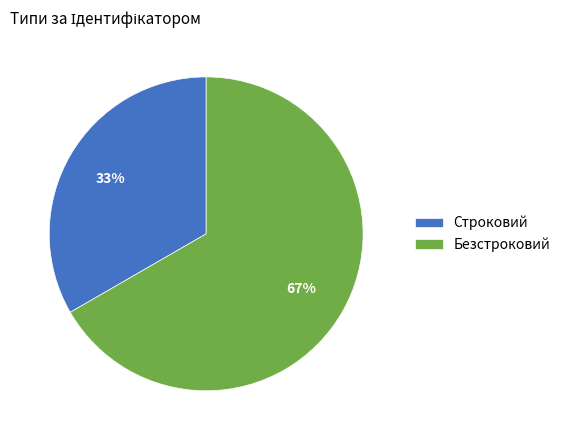

How many segments does this pie chart have?

2